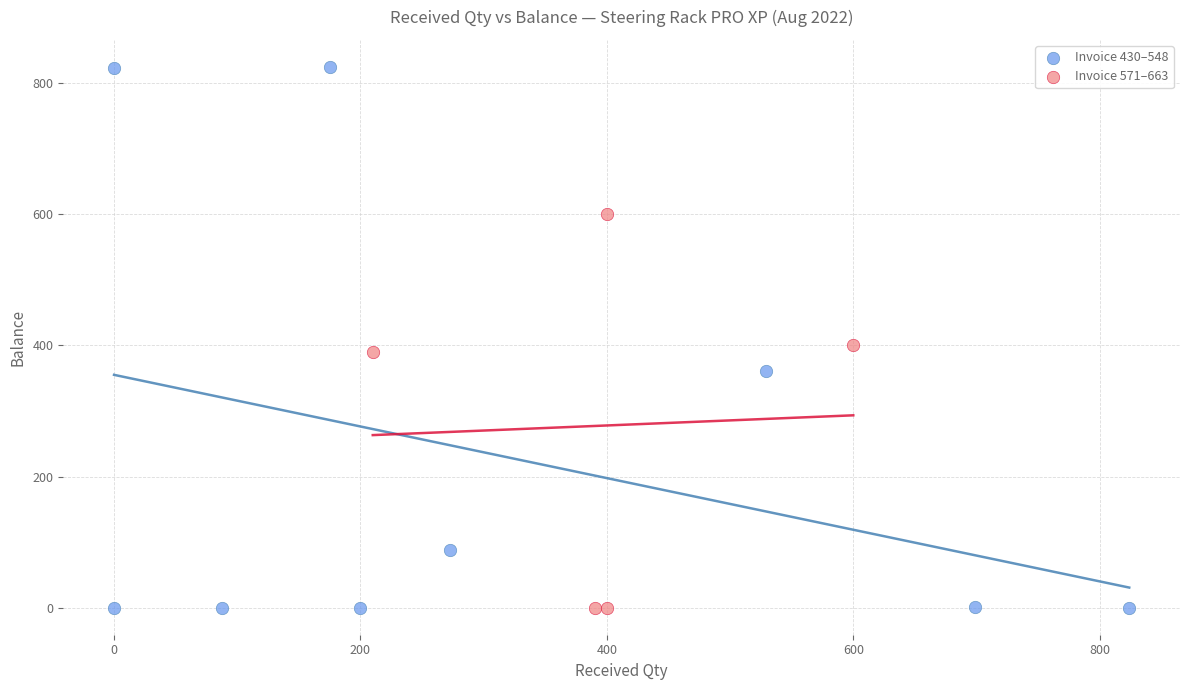

What are all the series names shown in the legend?

Invoice 430–548, Invoice 571–663